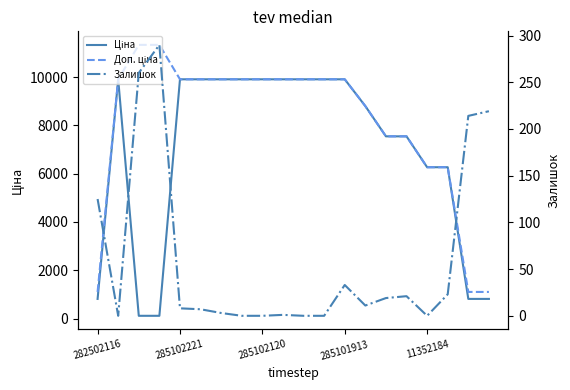

Which series has the largest total across all categories?

Доп. ціна